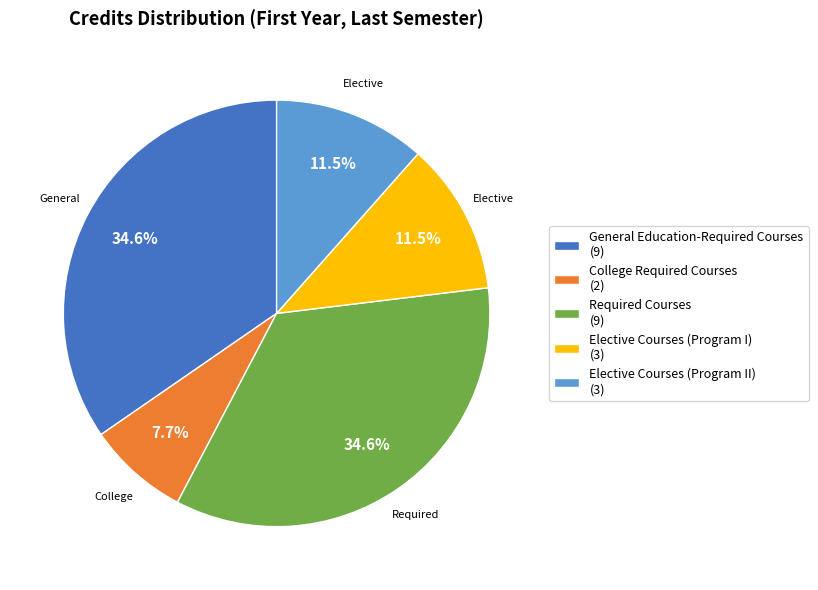

To the nearest percent, what is the average slice percentage?

20%